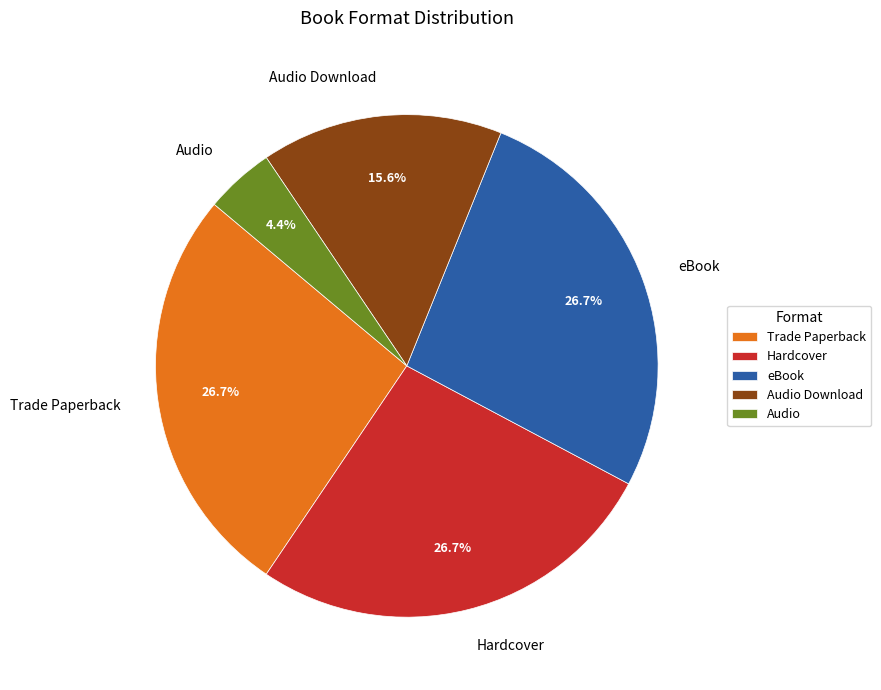

What percentage is the Hardcover slice, to the nearest percent?

27%